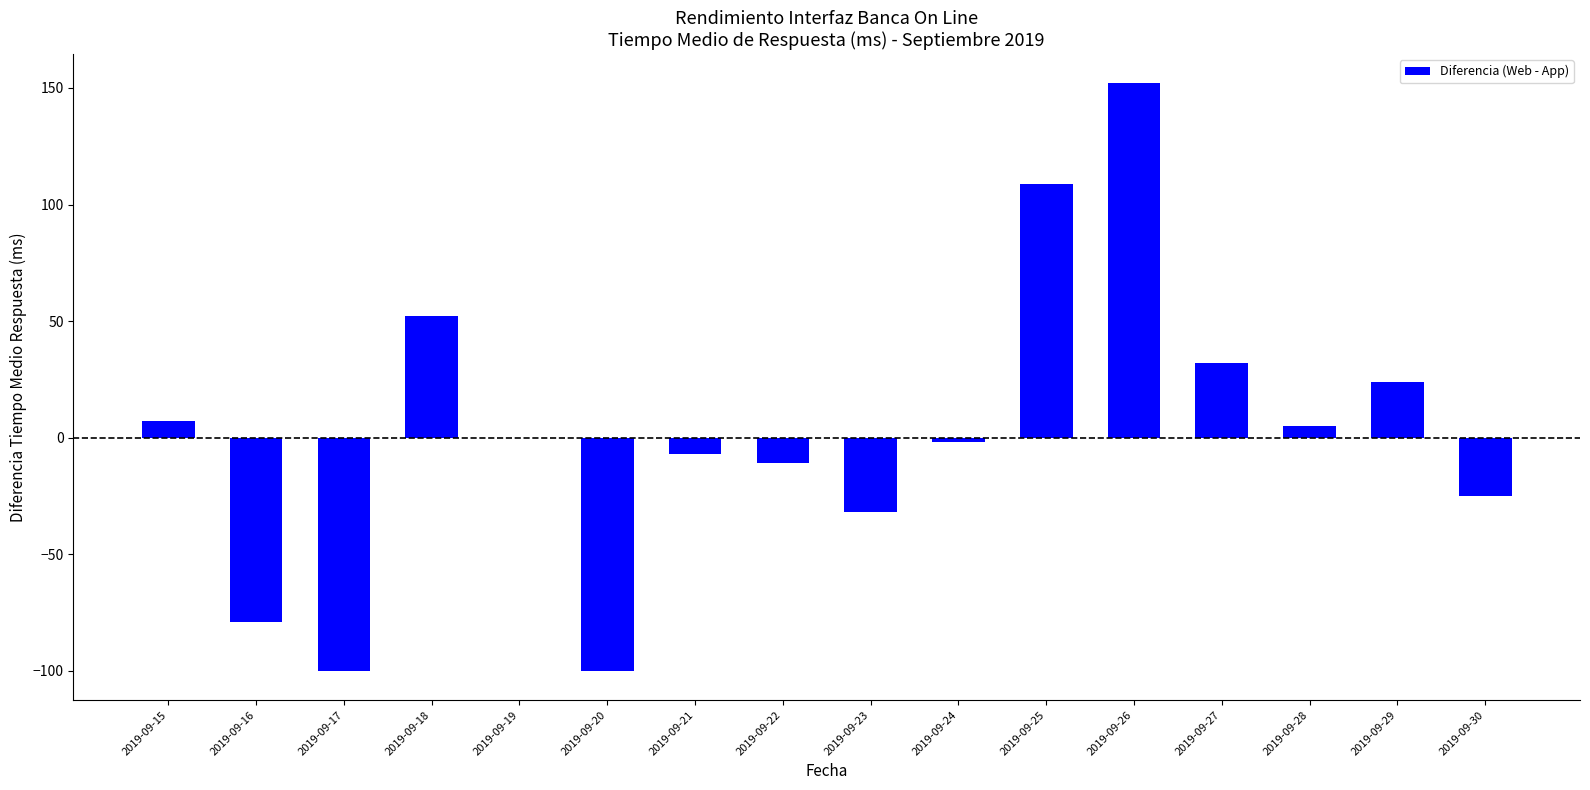

Approximately how many times larger is the value at 2019-09-18 compared to 2019-09-15?

7.4